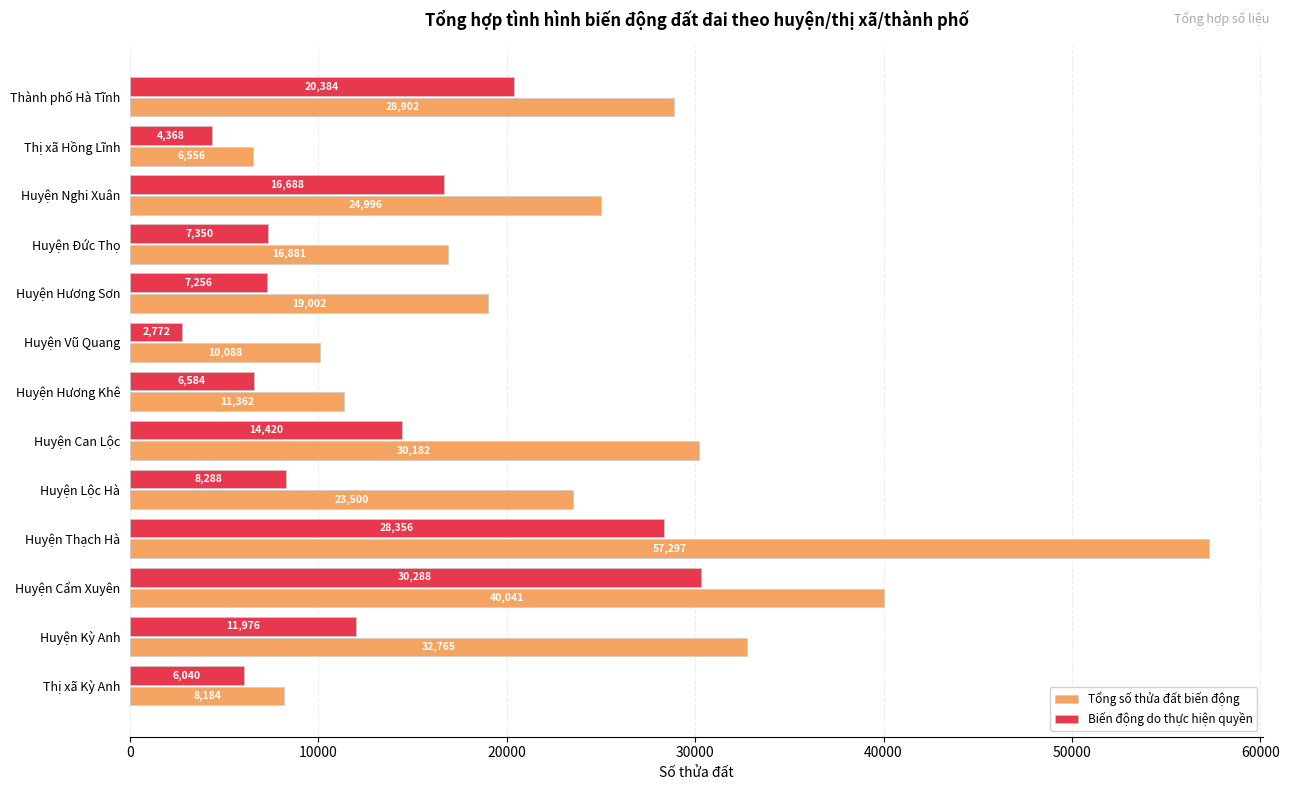

Rank the series by their maximum value, from highest to lowest.

Tổng số thửa đất biến động, Biến động do thực hiện quyền